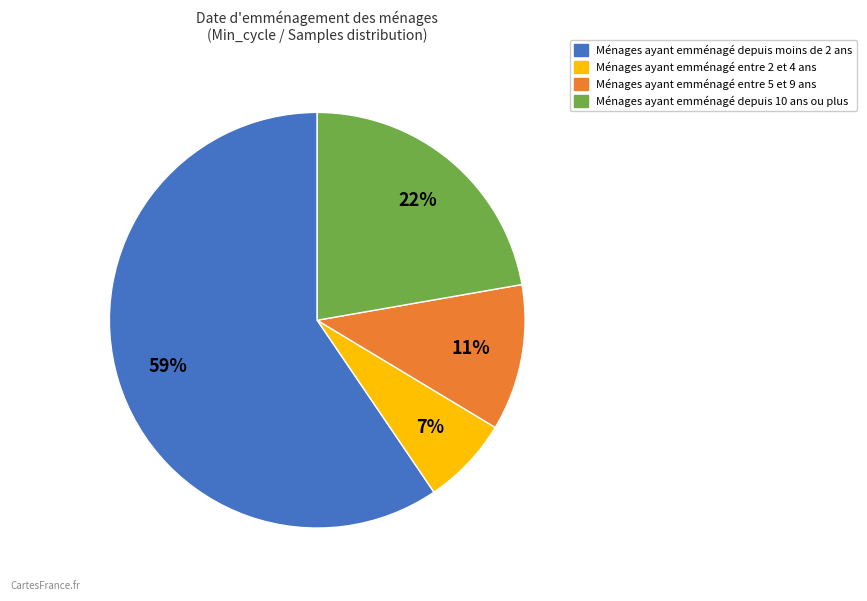

How many segments does this pie chart have?

4